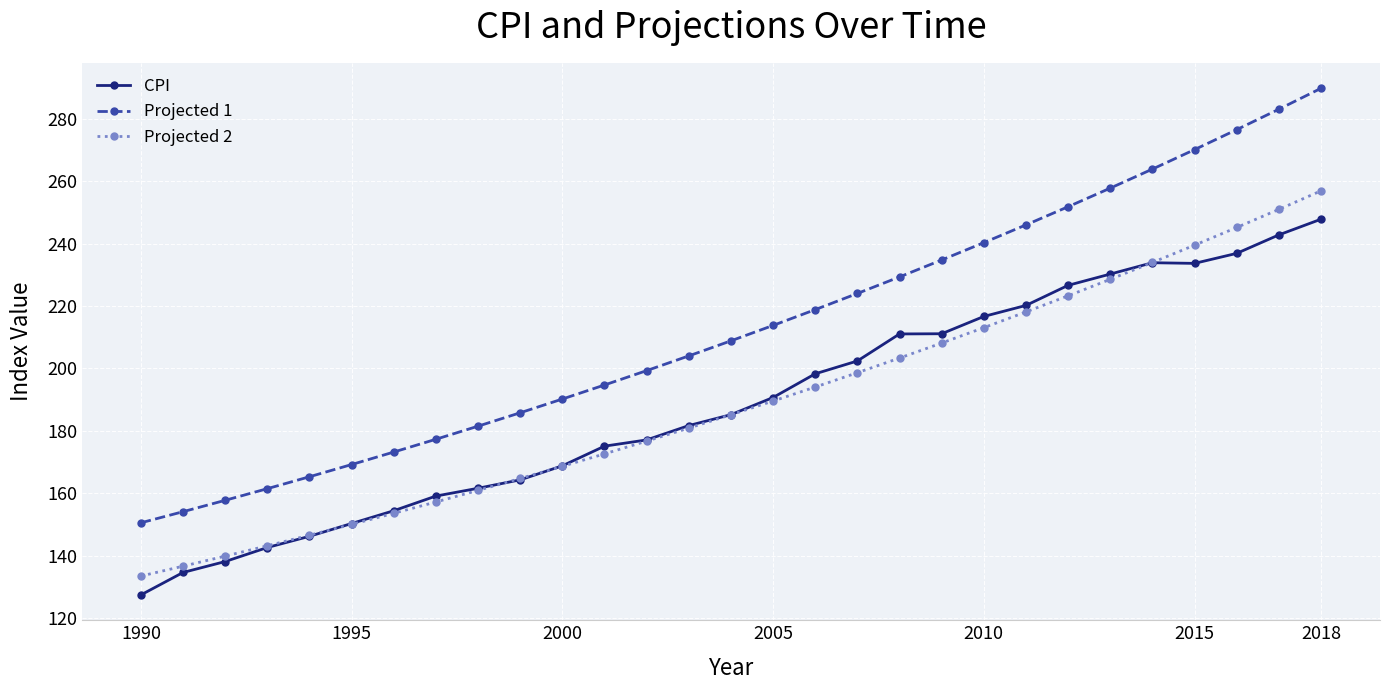

True or false: Projected 2 and CPI intersect in this chart.

True